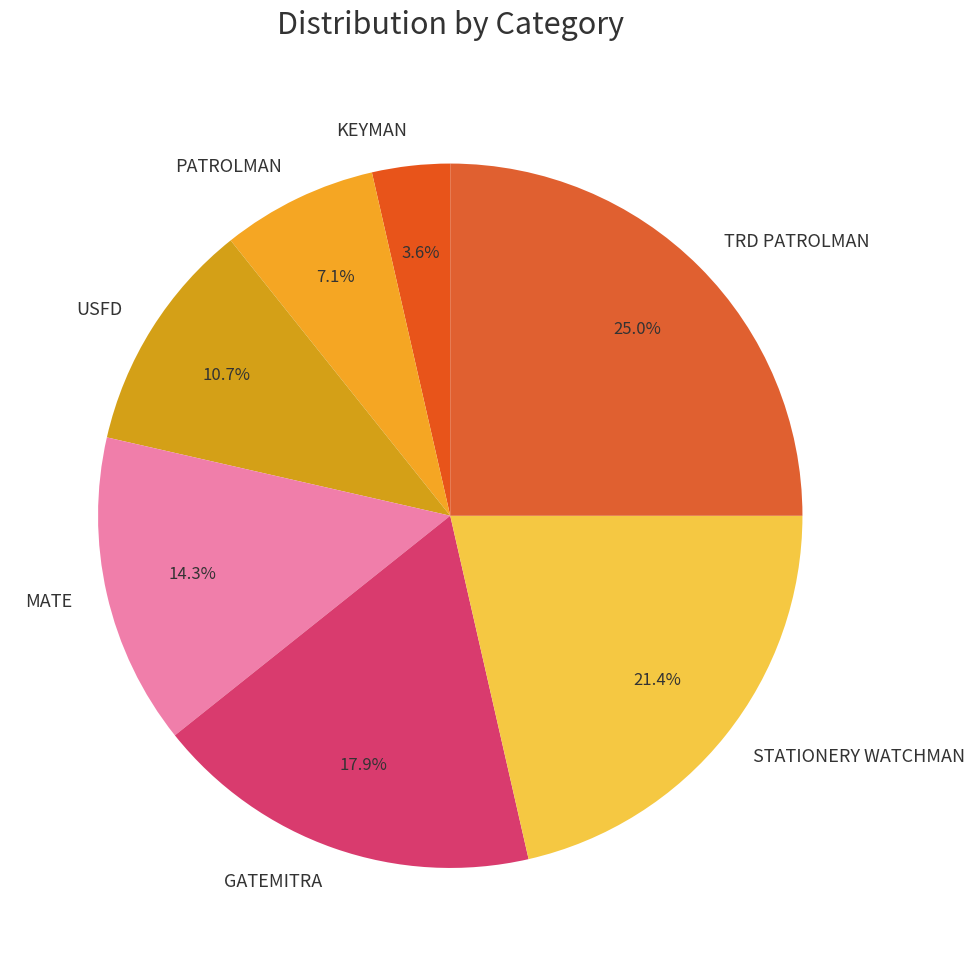

Combined, what portion of the pie is MATE and STATIONERY WATCHMAN?

35.7%